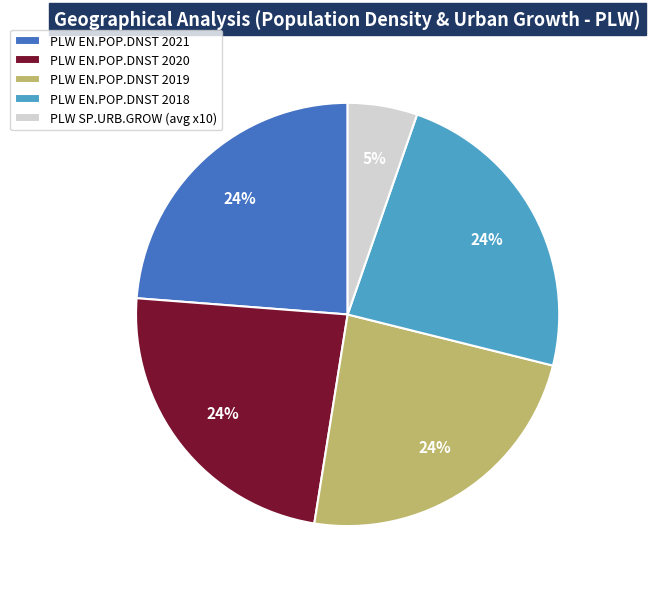

Do PLW EN.POP.DNST 2020 and PLW EN.POP.DNST 2018 together represent more than half of the pie?

No